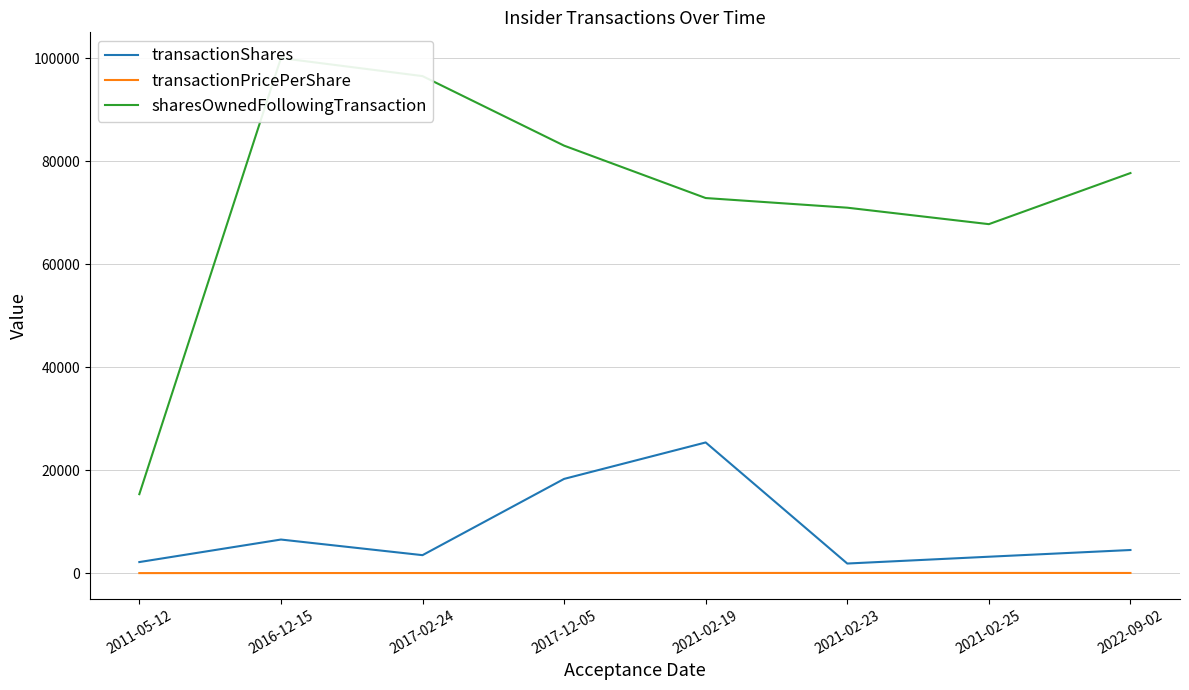

At how many categories does at least one series exceed 15061?

8